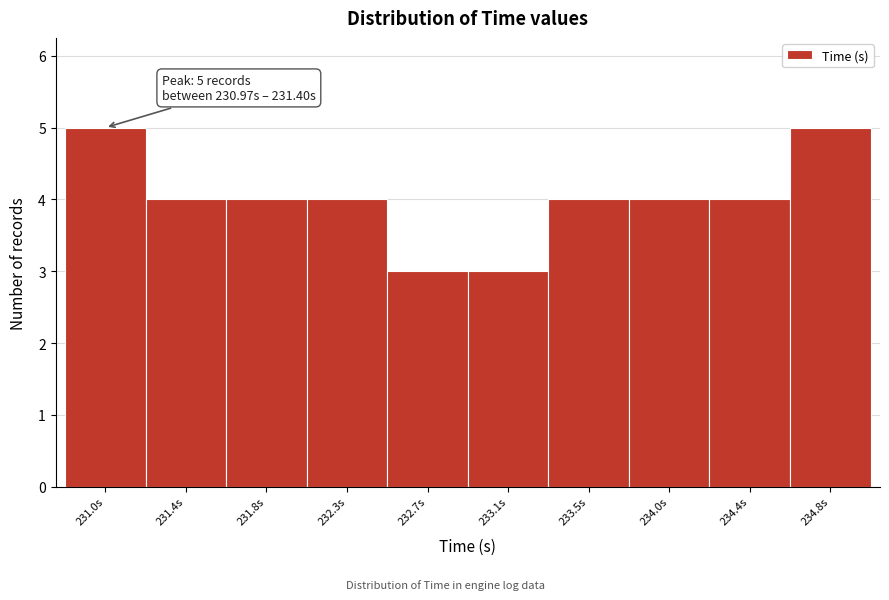

Reading right to left, extract all data points from this chart.

234.8s=5	234.4s=4	234.0s=4	233.5s=4	233.1s=3	232.7s=3	232.3s=4	231.8s=4	231.4s=4	231.0s=5